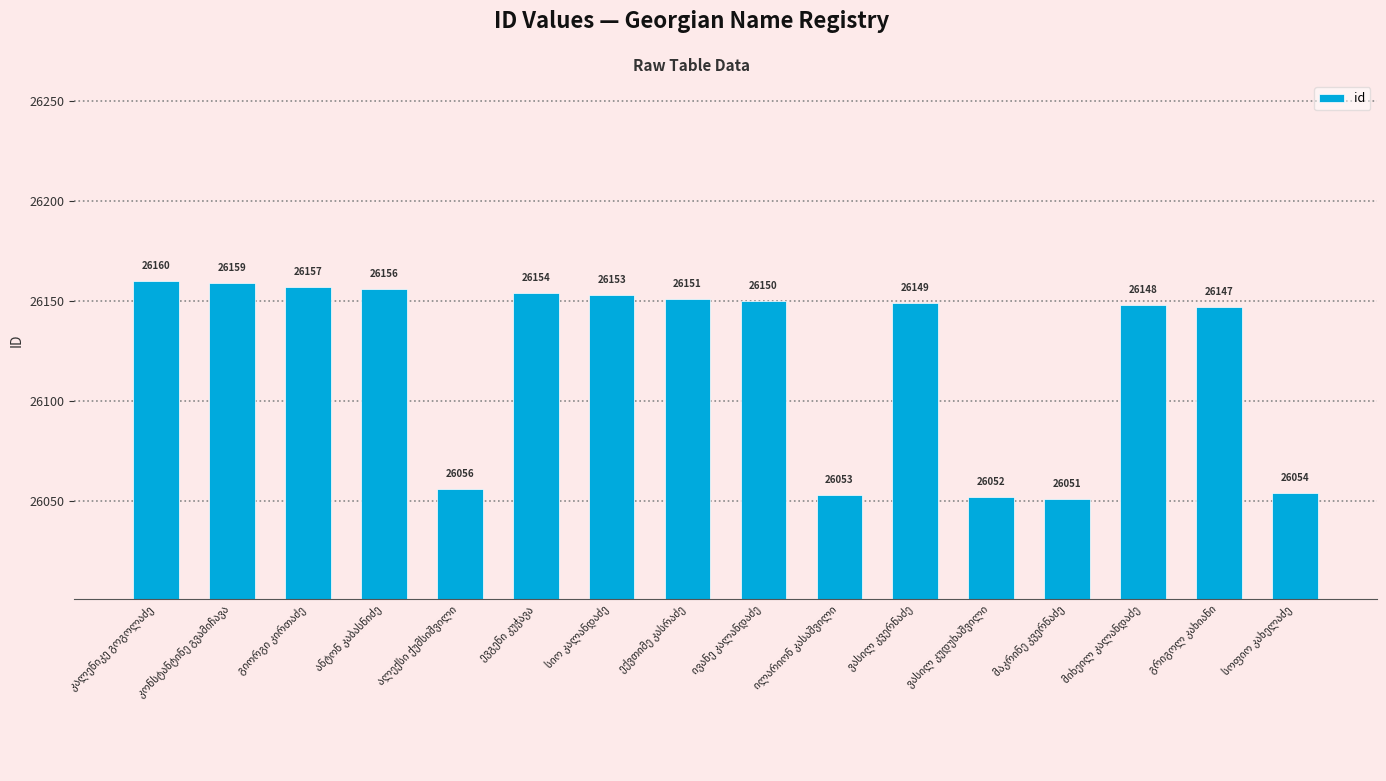

Reading right to left, transcribe all the data shown in this chart.

26054	26147	26148	26051	26052	26149	26053	26150	26151	26153	26154	26056	26156	26157	26159	26160